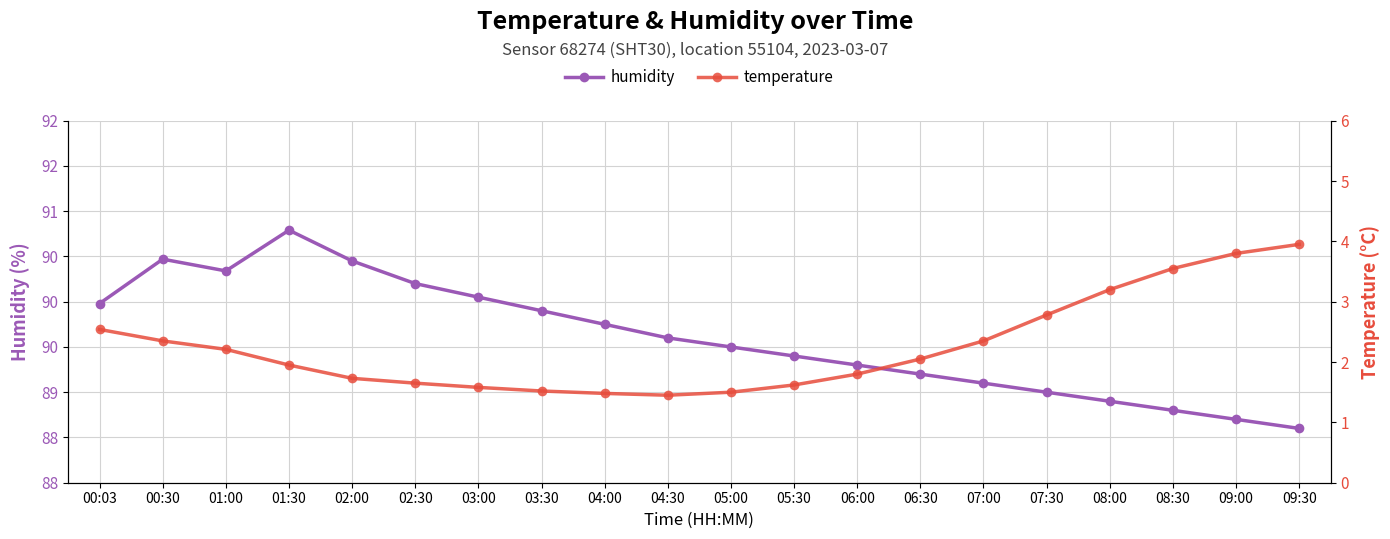

Which series has the widest spread of values?

temperature